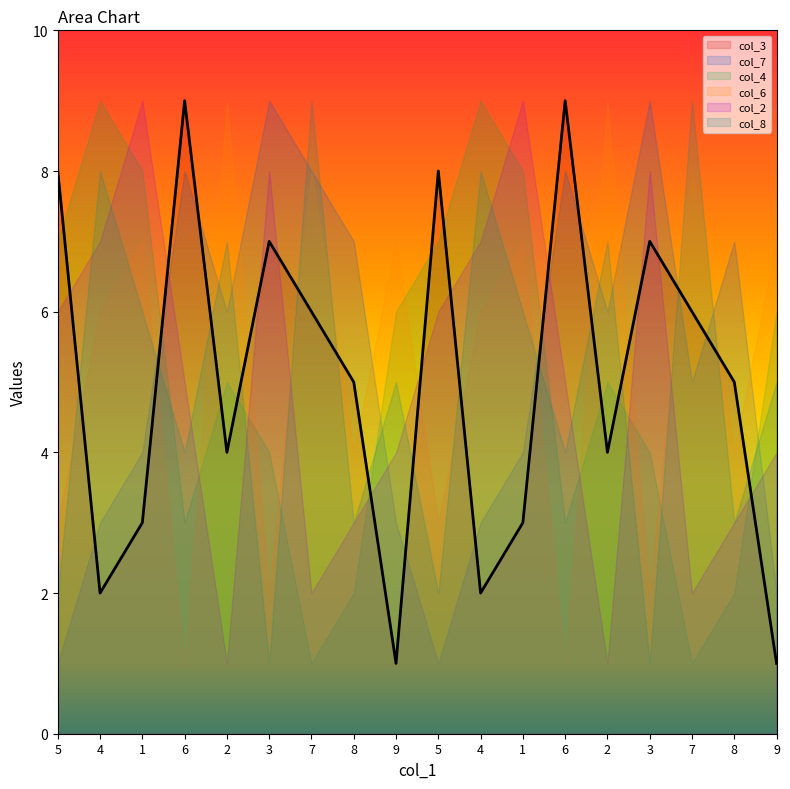

Where is the first local maximum for col_3?

6